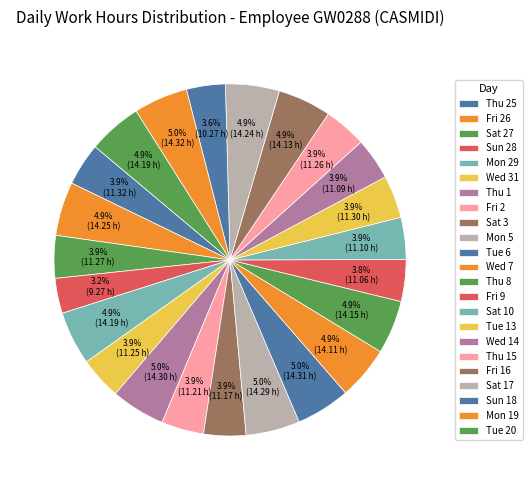

How many slices are in this pie chart?

23